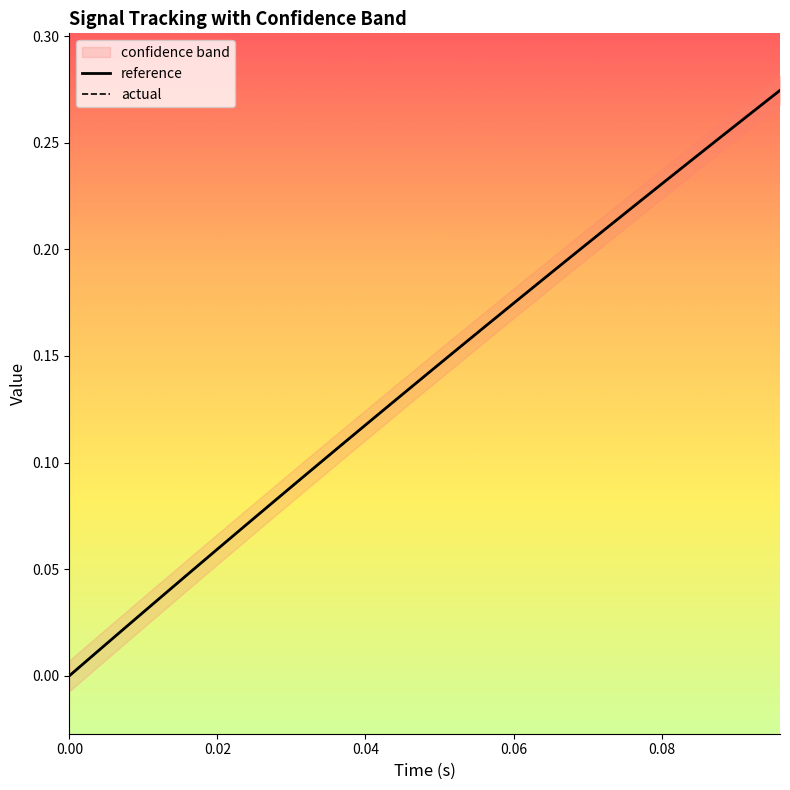

How many lines are shown in the chart?

2